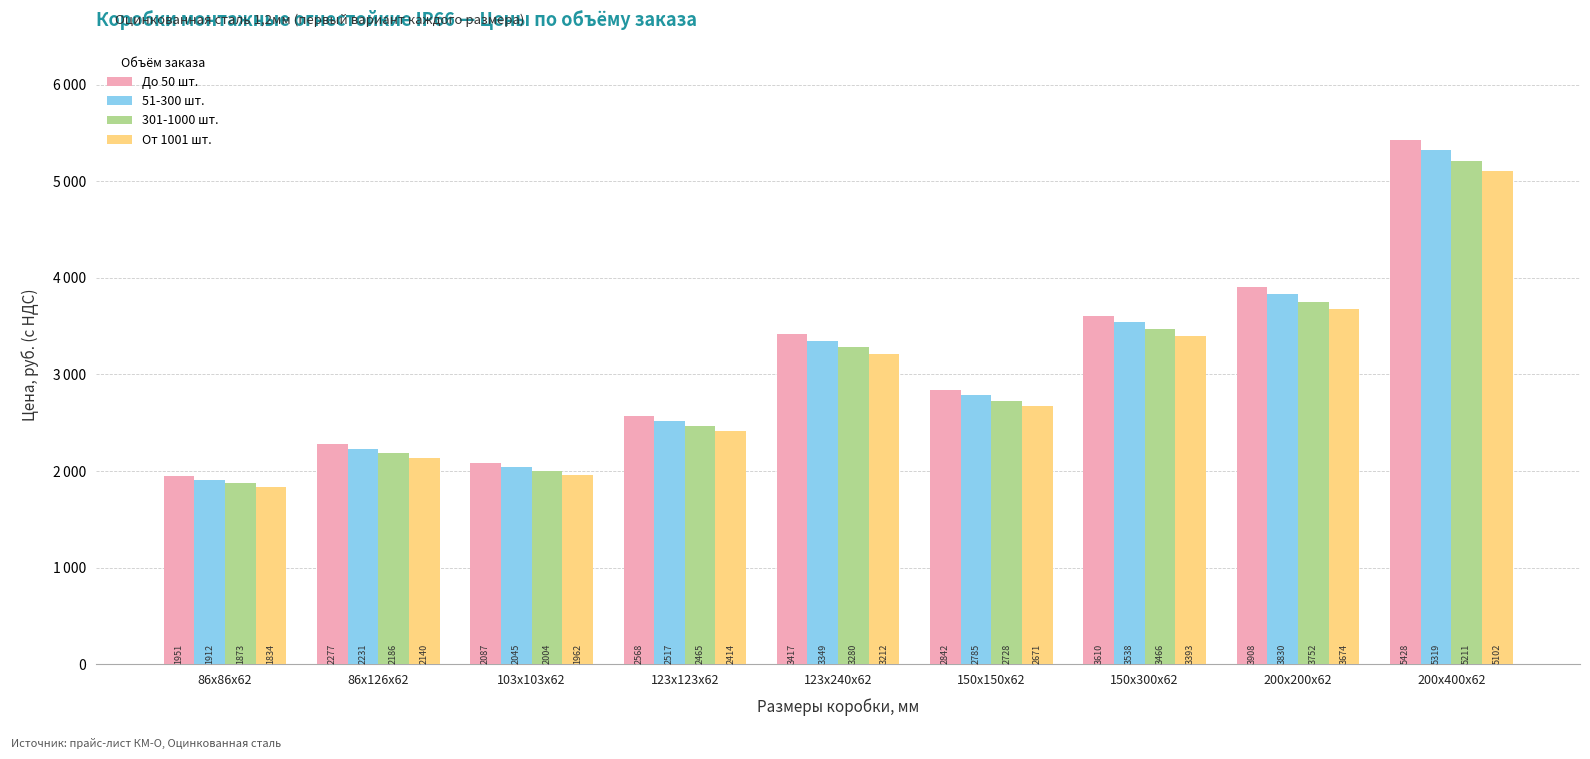

Does the chart contain any negative values?

No